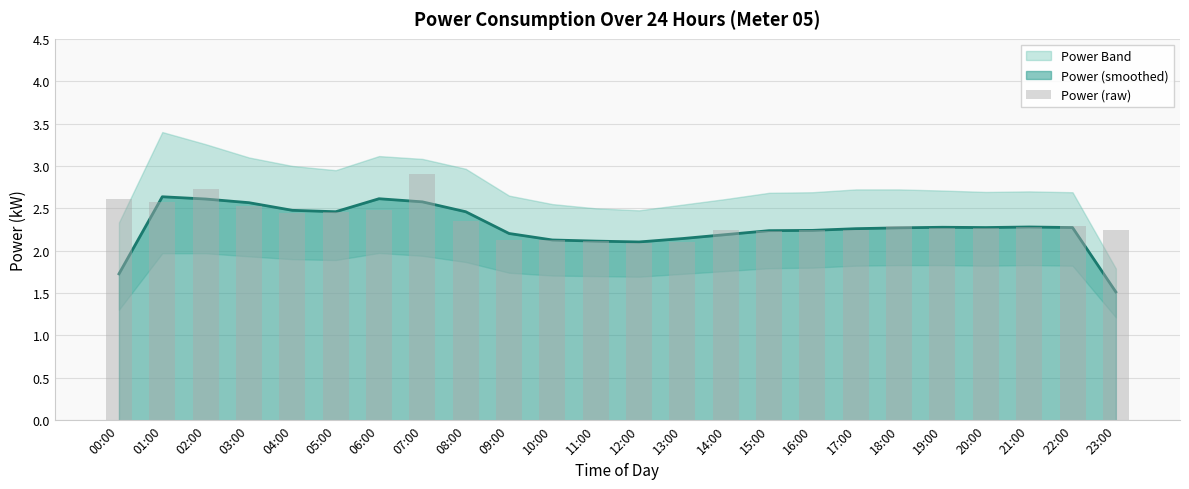

What is the label of the 17th bar from the left?

16:00